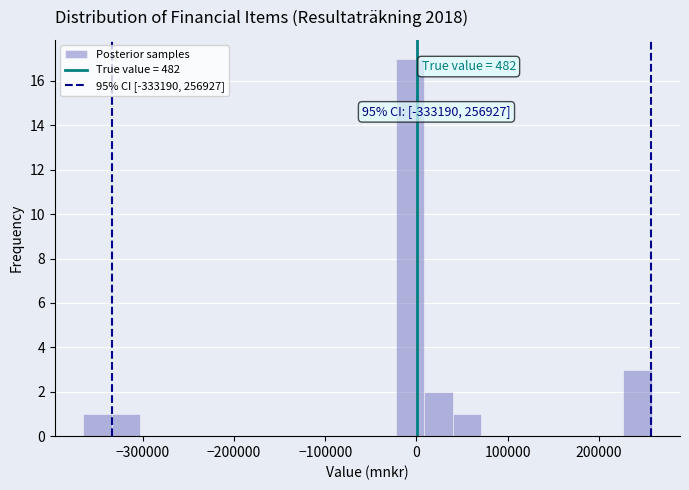

Around what value on the x-axis is the tallest bar? Give the approximate position of its centre, as read against the axis.

-10000